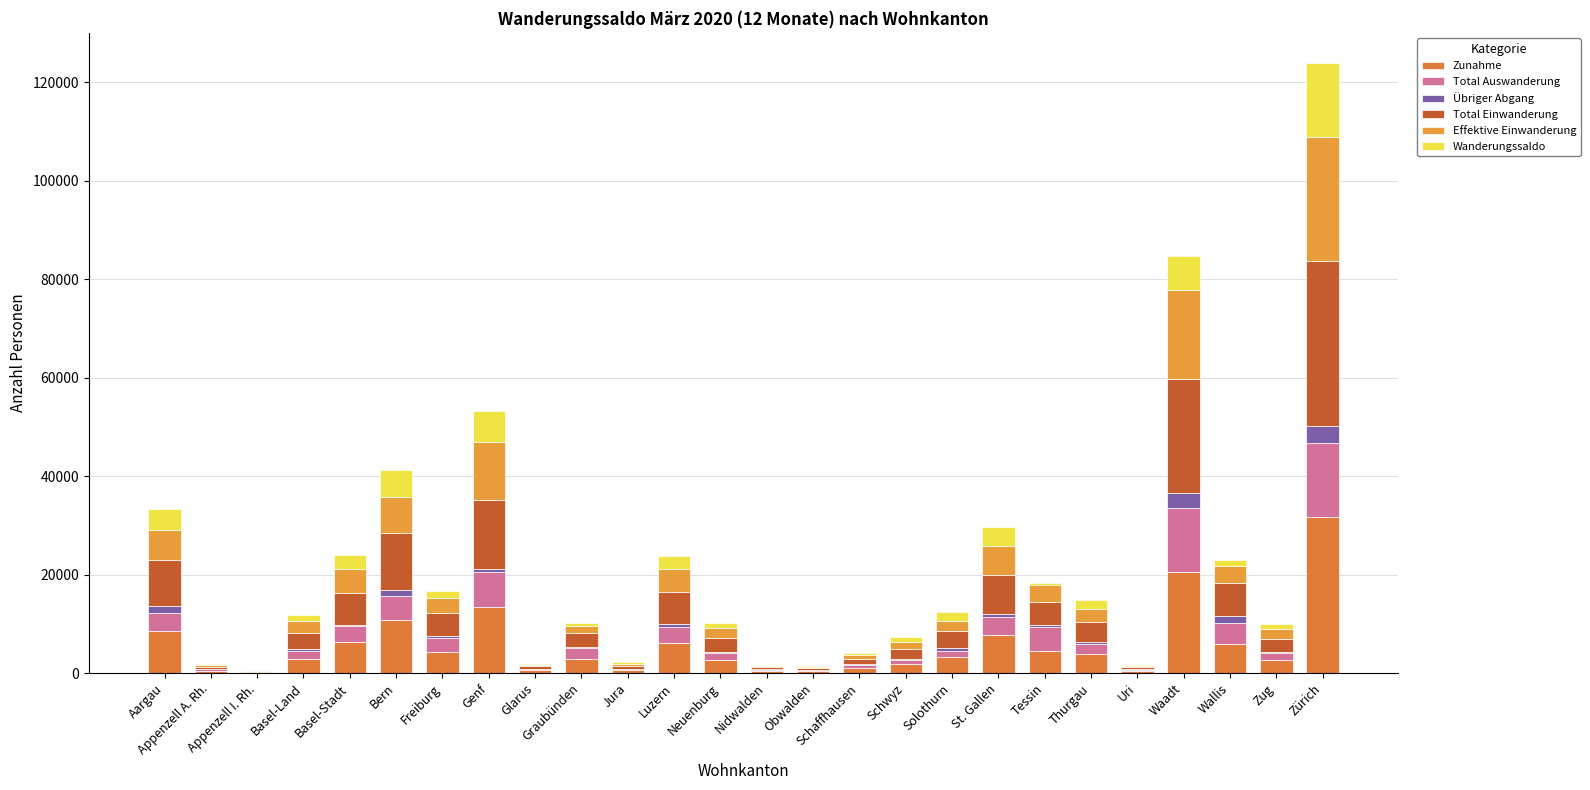

Reading left to right, what are all the values shown in this chart?

Zunahme: Aargau=8495	Appenzell A. Rh.=485	Appenzell I. Rh.=106	Basel-Land=2939	Basel-Stadt=6230	Bern=10771	Freiburg=4267	Genf=13446	Glarus=528	Graubünden=2866	Jura=526	Luzern=6091	Neuenburg=2602	Nidwalden=397	Obwalden=367	Schaffhausen=1041	Schwyz=1916	Solothurn=3258	St. Gallen=7720	Tessin=4480	Thurgau=3916	Uri=446	Waadt=20577	Wallis=5910	Zug=2599	Zürich=31588
Total Auswanderung: Aargau=3690	Appenzell A. Rh.=270	Appenzell I. Rh.=64	Basel-Land=1530	Basel-Stadt=3227	Bern=4830	Freiburg=2861	Genf=7091	Glarus=266	Graubünden=2142	Jura=217	Luzern=3245	Neuenburg=1374	Nidwalden=287	Obwalden=252	Schaffhausen=594	Schwyz=810	Solothurn=1253	St. Gallen=3618	Tessin=4787	Thurgau=1965	Uri=240	Waadt=12903	Wallis=4190	Zug=1556	Zürich=15091
Übriger Abgang: Aargau=1409	Appenzell A. Rh.=30	Appenzell I. Rh.=2	Basel-Land=451	Basel-Stadt=336	Bern=1293	Freiburg=423	Genf=593	Glarus=30	Graubünden=194	Jura=104	Luzern=558	Neuenburg=378	Nidwalden=48	Obwalden=33	Schaffhausen=127	Schwyz=176	Solothurn=511	St. Gallen=636	Tessin=469	Thurgau=328	Uri=32	Waadt=3170	Wallis=1381	Zug=110	Zürich=3441
Total Einwanderung: Aargau=9420	Appenzell A. Rh.=506	Appenzell I. Rh.=114	Basel-Land=3251	Basel-Stadt=6546	Bern=11590	Freiburg=4571	Genf=13978	Glarus=555	Graubünden=2996	Jura=634	Luzern=6498	Neuenburg=2844	Nidwalden=423	Obwalden=399	Schaffhausen=1091	Schwyz=2007	Solothurn=3540	St. Gallen=8024	Tessin=4755	Thurgau=4088	Uri=458	Waadt=23042	Wallis=6840	Zug=2677	Zürich=33519
Effektive Einwanderung: Aargau=6018	Appenzell A. Rh.=352	Appenzell I. Rh.=46	Basel-Land=2354	Basel-Stadt=4733	Bern=7306	Freiburg=3209	Genf=11778	Glarus=212	Graubünden=1311	Jura=379	Luzern=4643	Neuenburg=1912	Nidwalden=284	Obwalden=209	Schaffhausen=777	Schwyz=1403	Solothurn=2092	St. Gallen=5830	Tessin=3843	Thurgau=2674	Uri=234	Waadt=18022	Wallis=3367	Zug=2048	Zürich=25189
Wanderungssaldo: Aargau=4321	Appenzell A. Rh.=206	Appenzell I. Rh.=48	Basel-Land=1270	Basel-Stadt=2983	Bern=5467	Freiburg=1287	Genf=6294	Glarus=259	Graubünden=660	Jura=313	Luzern=2695	Neuenburg=1092	Nidwalden=88	Obwalden=114	Schaffhausen=370	Schwyz=1021	Solothurn=1776	St. Gallen=3770	Tessin=-501	Thurgau=1795	Uri=186	Waadt=6969	Wallis=1269	Zug=1011	Zürich=14987